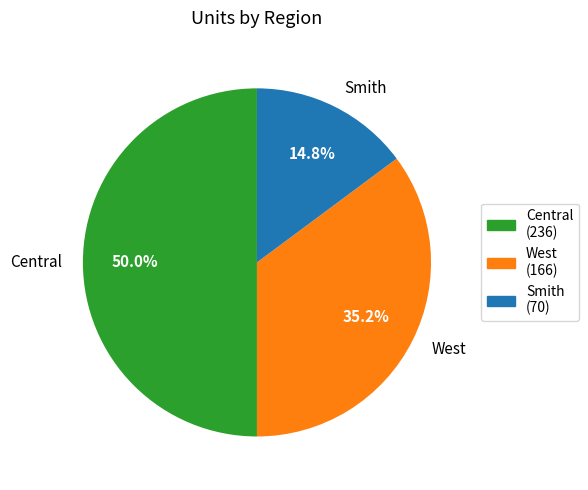

What percentage is NOT represented by Central?

50.0%